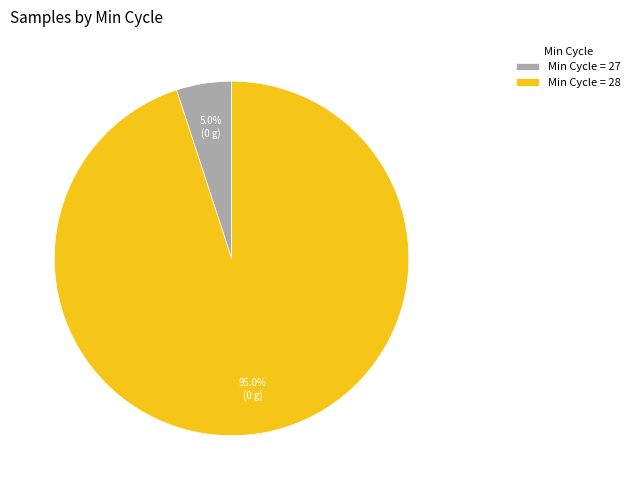

Between Min Cycle = 27 and Min Cycle = 28, which is larger?

Min Cycle = 28